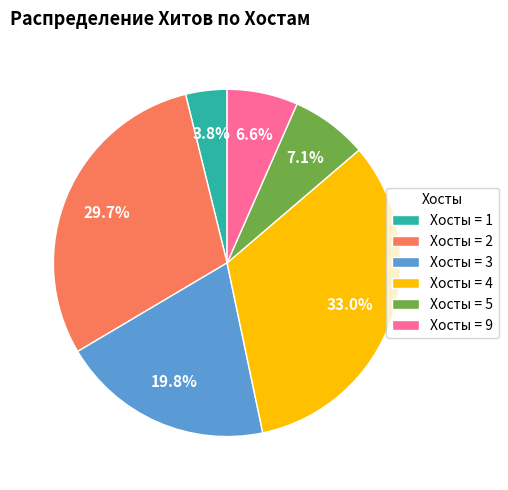

What is the smallest slice in the pie chart?

Хосты = 1